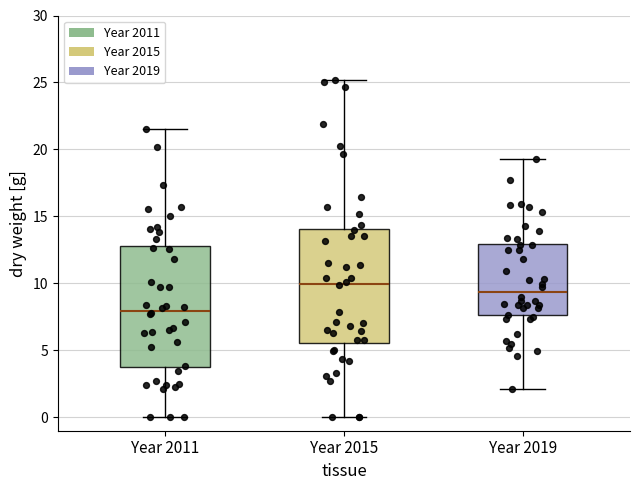

Where is the lower edge of the box for Year 2011 on the y-axis? The values are not printed on the chart, so give them approximately, as read against the axis.

4.0